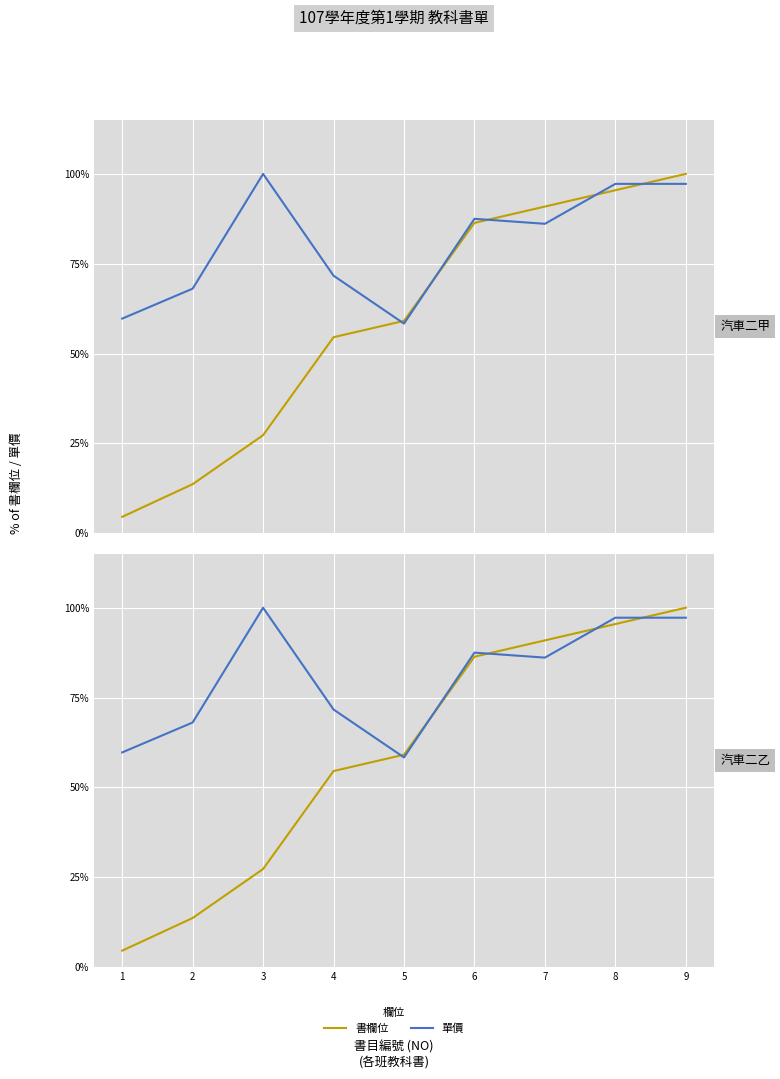

Is the value of 單價 at 7 greater than the value of 書欄位 at 9?

No